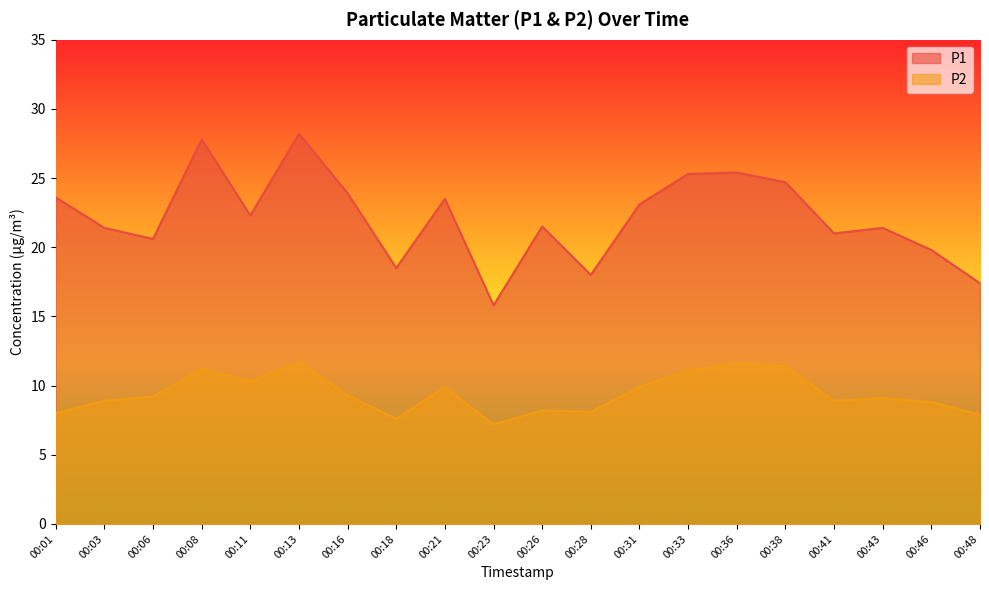

Where is the first local maximum for P2?

00:08